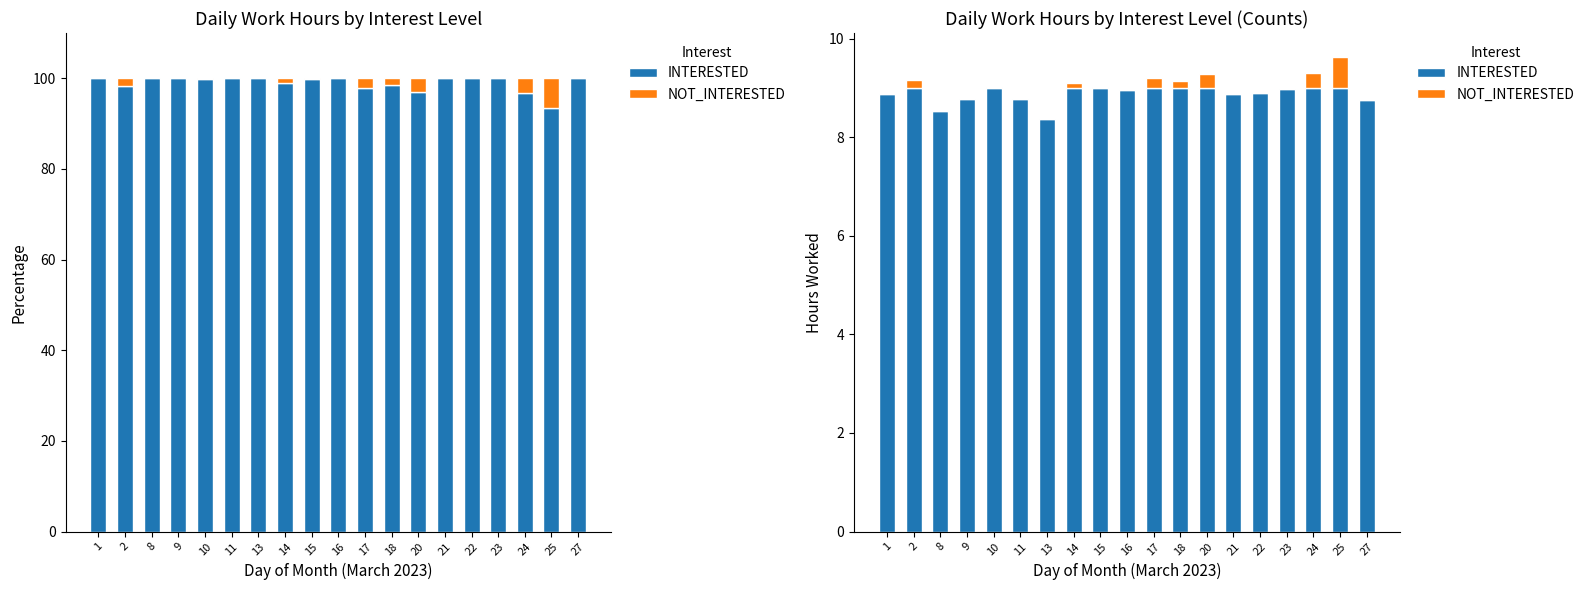

Reading right to left, what are all the values shown in this chart?

INTERESTED: 8.8	9.0	9.0	9.0	8.9	8.9	9.0	9.0	9.0	9.0	9.0	9.0	8.4	8.8	9.0	8.8	8.5	9.0	8.9
NOT_INTERESTED: 0.0	0.6	0.3	0.0	0.0	0.0	0.3	0.1	0.2	0.0	0.0	0.1	0.0	0.0	0.0	0.0	0.0	0.2	0.0